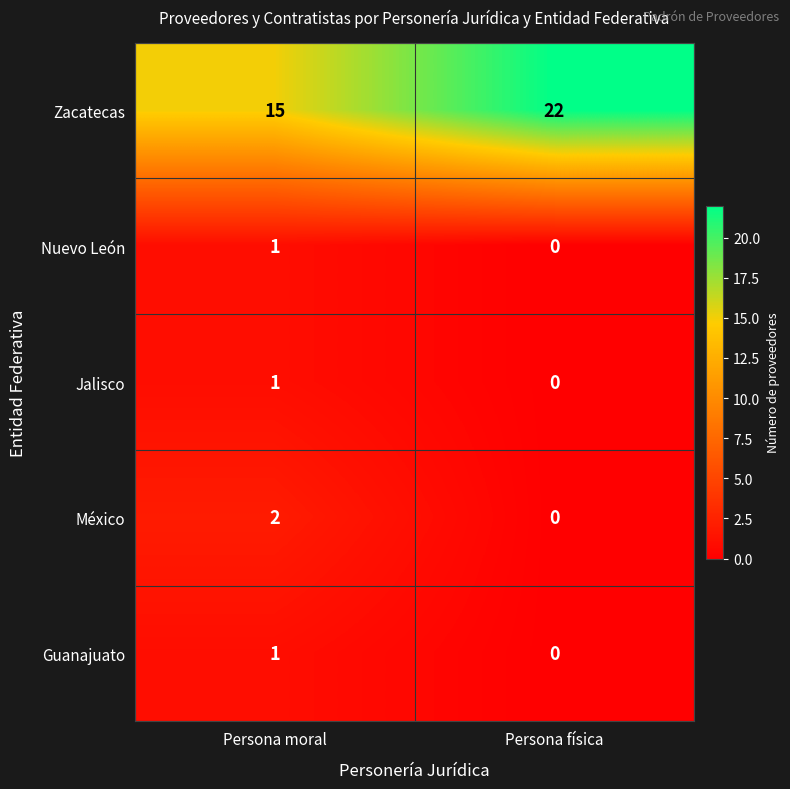

The value of Guanajuato at Persona moral is 1. True or false?

True